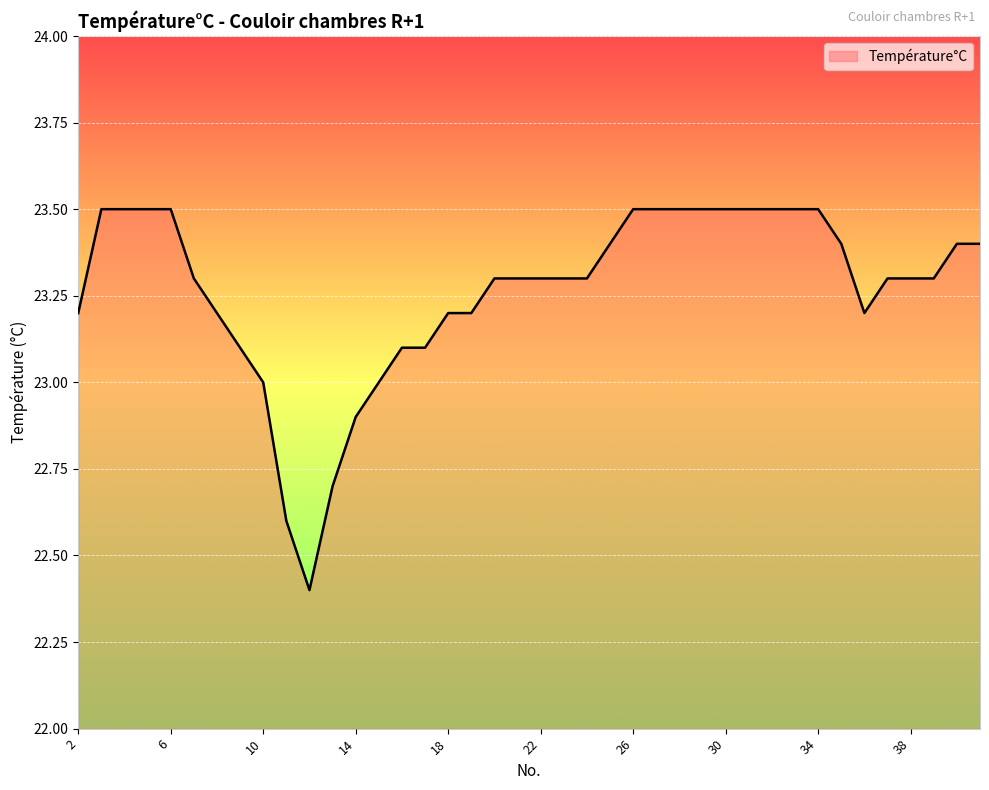

What is the minimum value shown in the chart?

22.4